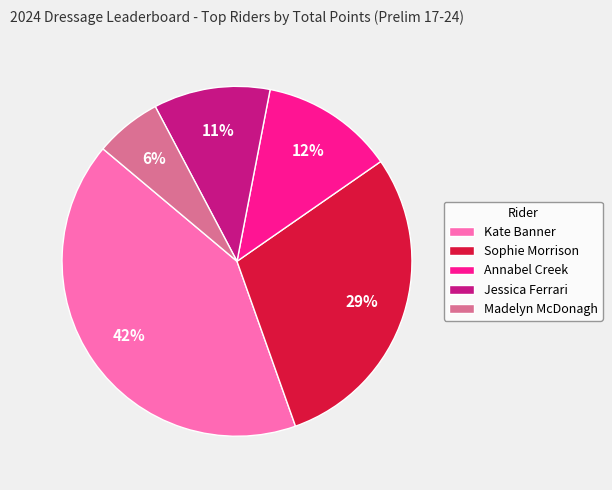

What is the smallest slice in the pie chart?

Madelyn McDonagh